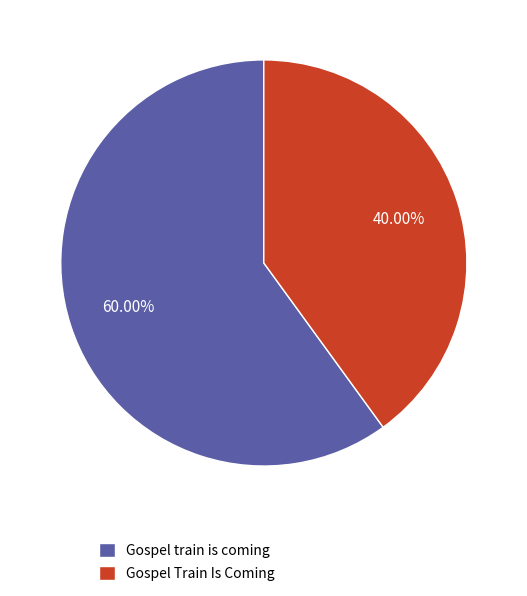

What is the smallest slice in the pie chart?

Gospel Train Is Coming